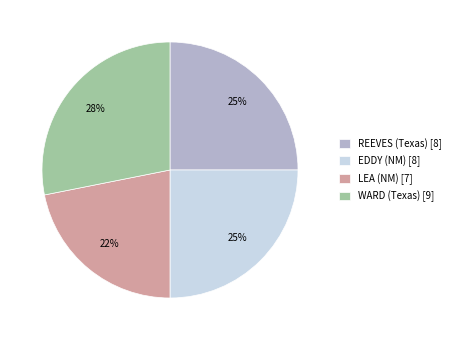

To the nearest percent, what is the difference between the EDDY (NM) [8] and WARD (Texas) [9] slice percentages?

3%